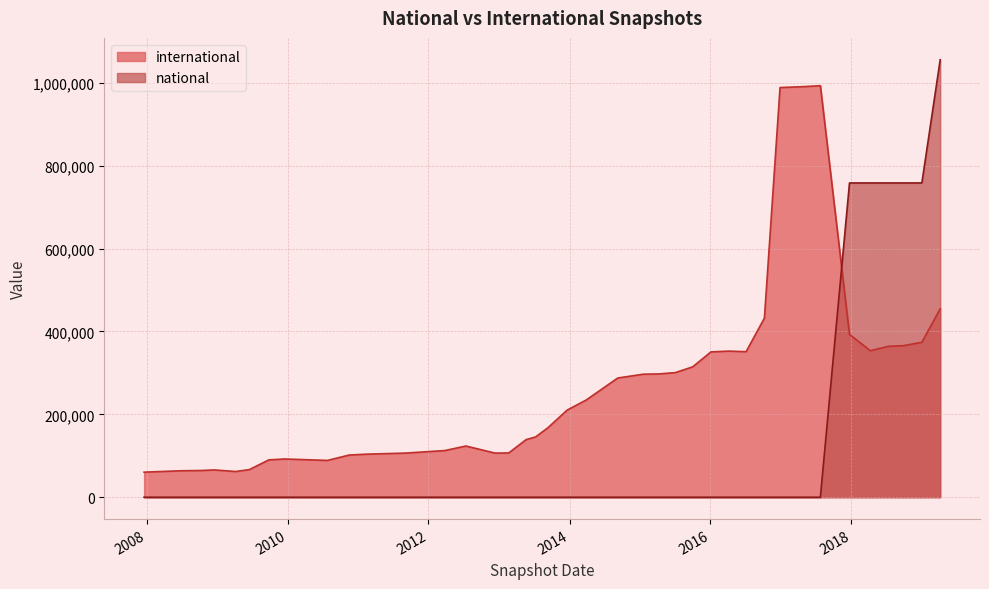

How many intersections are there between international and national?

1